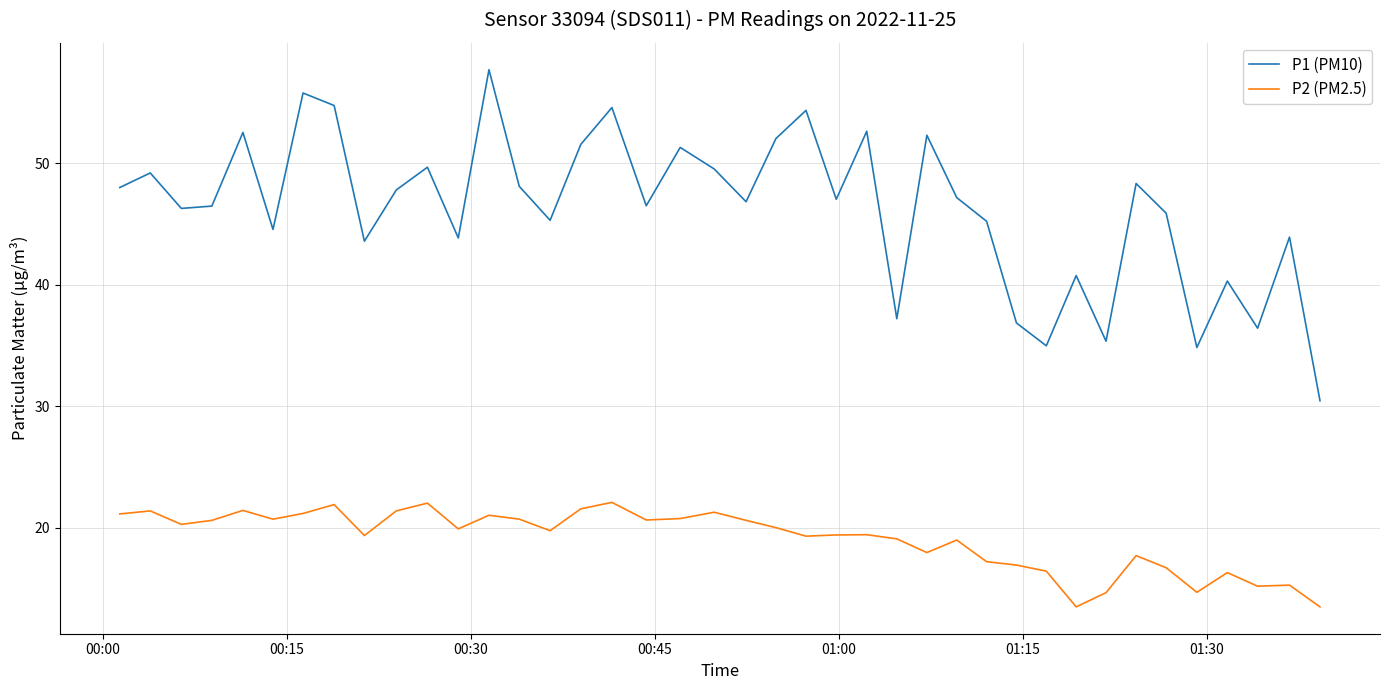

List the series in order of their overall mean, lowest first.

P2 (PM2.5), P1 (PM10)